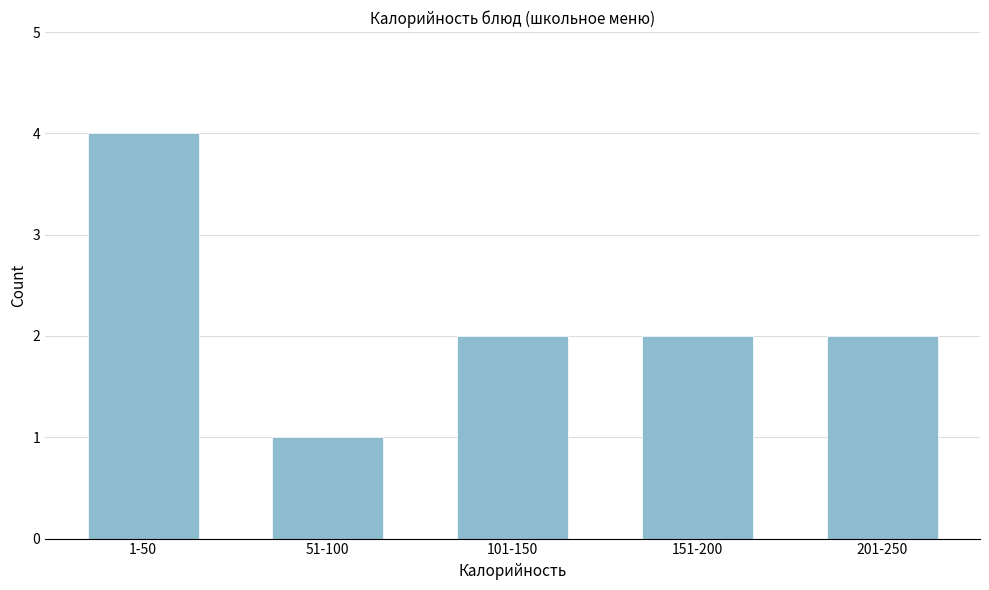

Reading left to right, what are all the values shown in this chart?

1-50=4	51-100=1	101-150=2	151-200=2	201-250=2